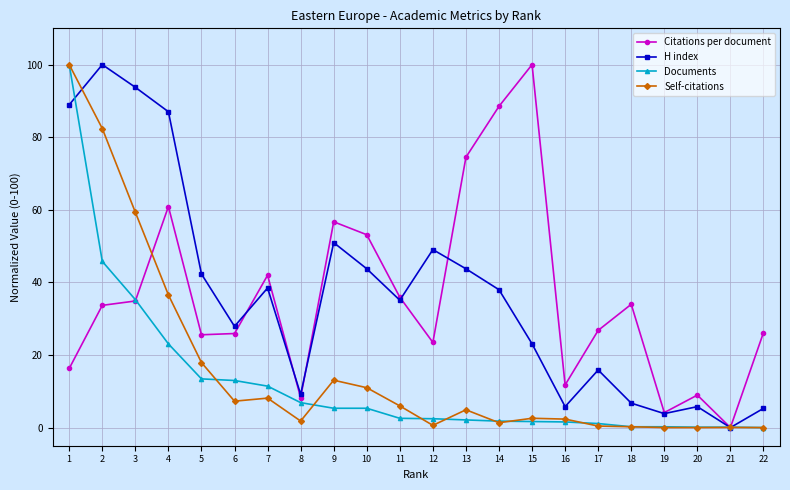

Rank the series at 4 from highest to lowest value.

H index, Citations per document, Self-citations, Documents